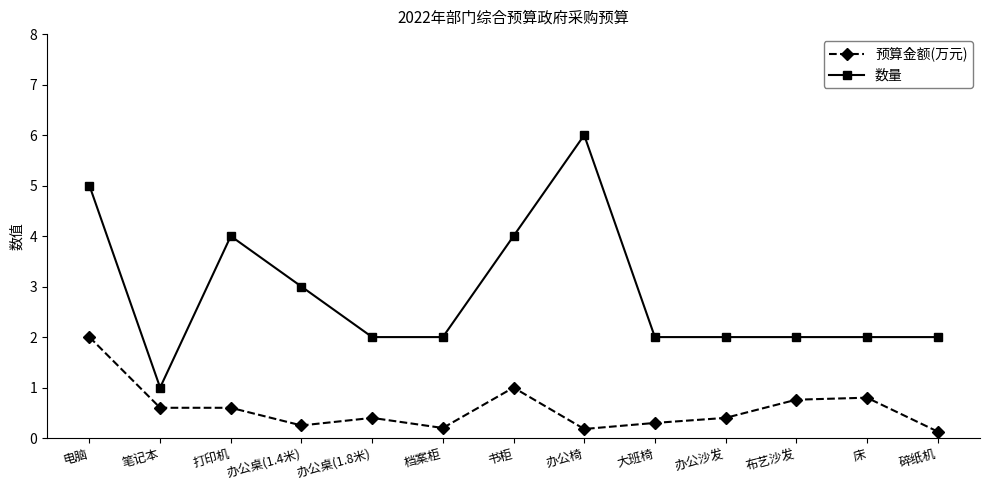

Is it true that 数量 equals 2.0 at 档案柜?

True